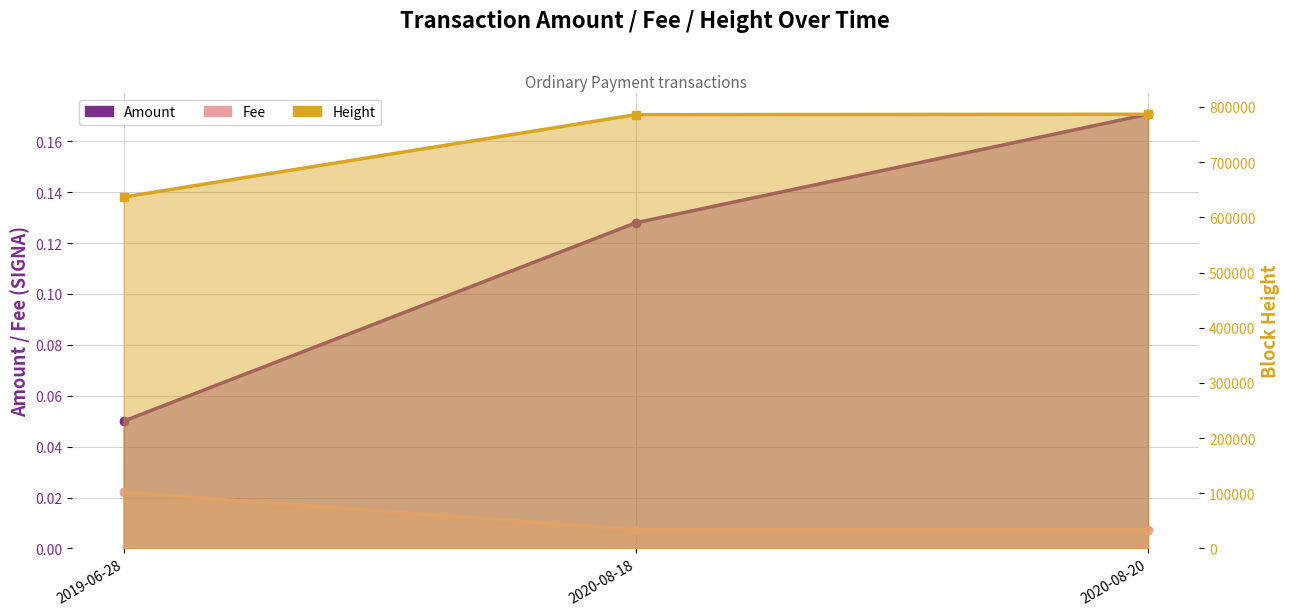

What is the difference between the maximum and minimum values in the Amount series?

0.1